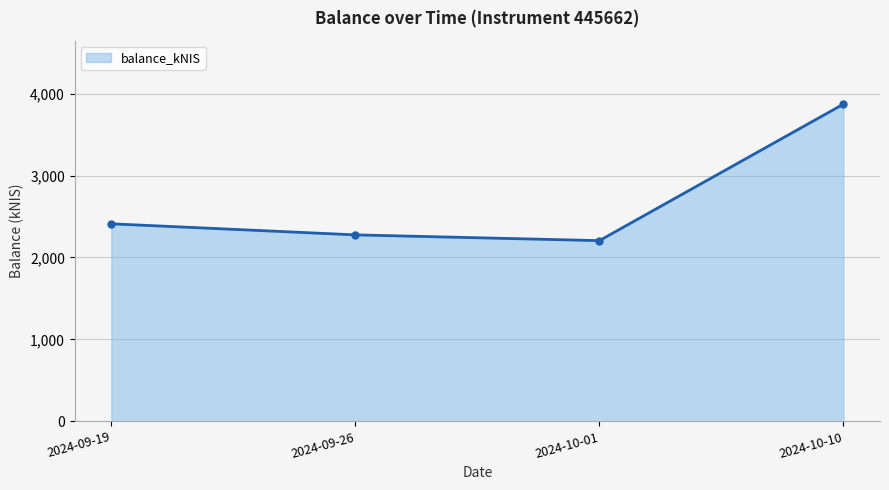

How many lines are shown in the chart?

1